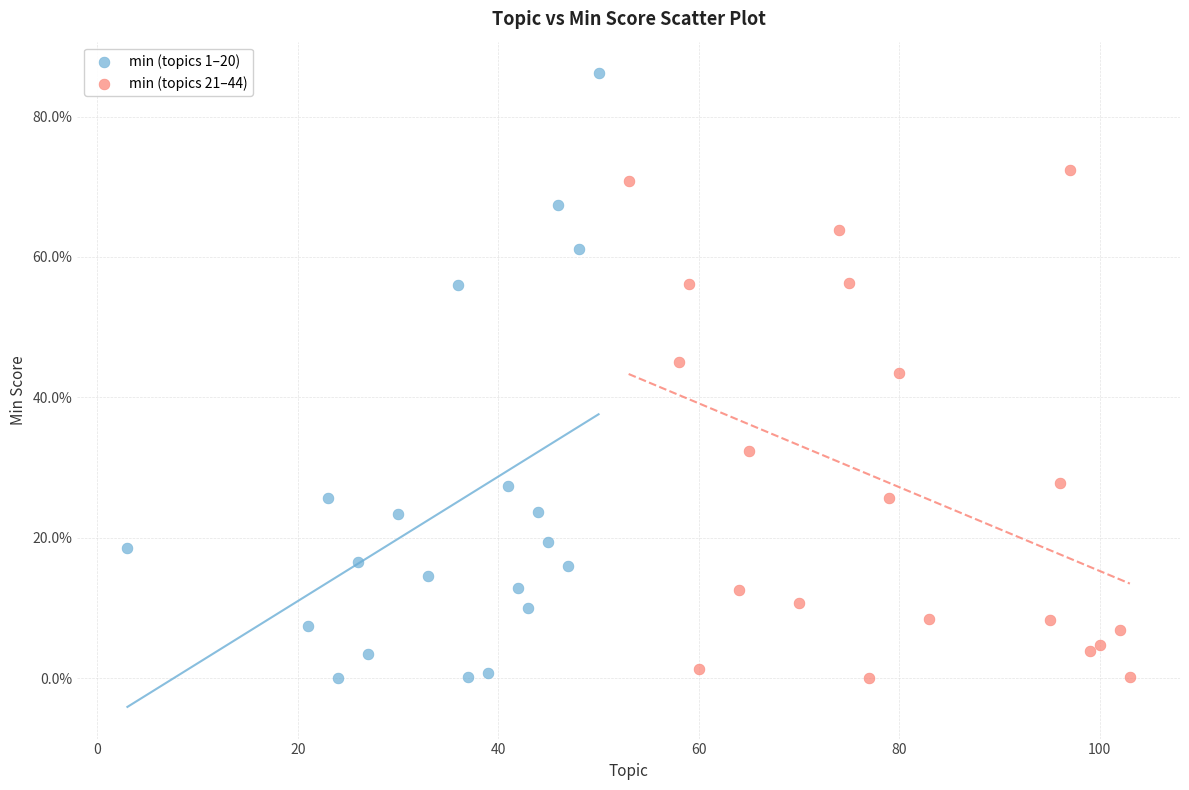

Which series contains the highest Y value?

min (topics 1–20)